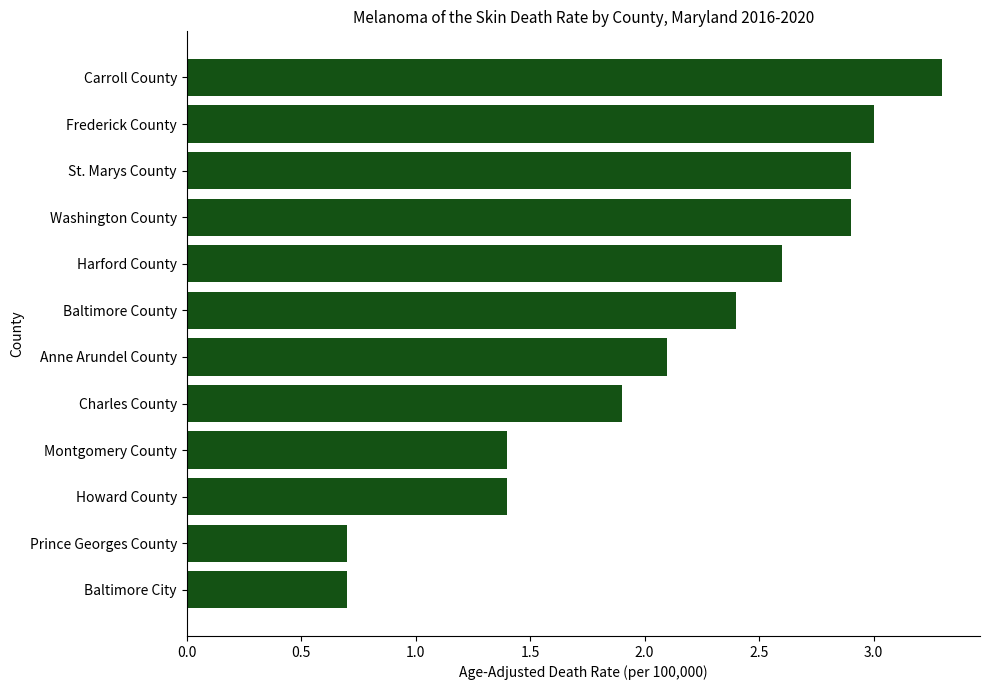

Are the bars horizontal?

Yes